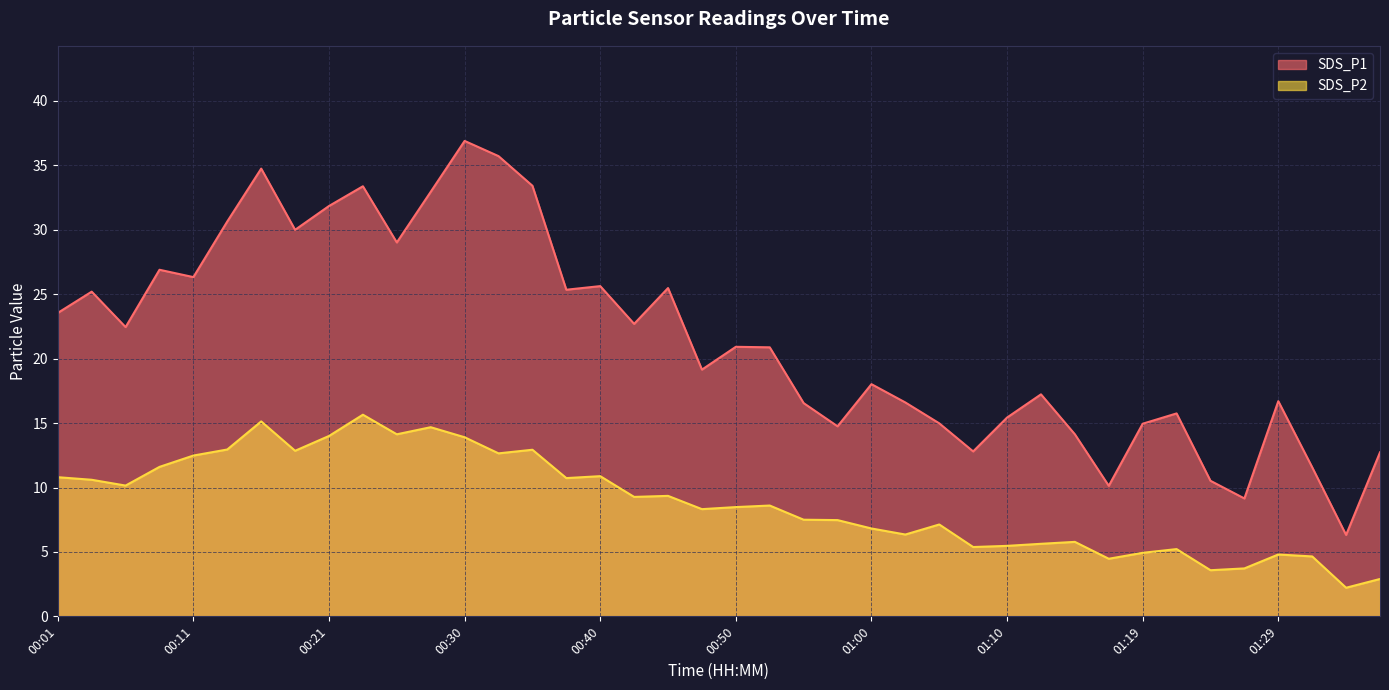

Is it true that SDS_P1 equals 36.4 at 00:50?

False